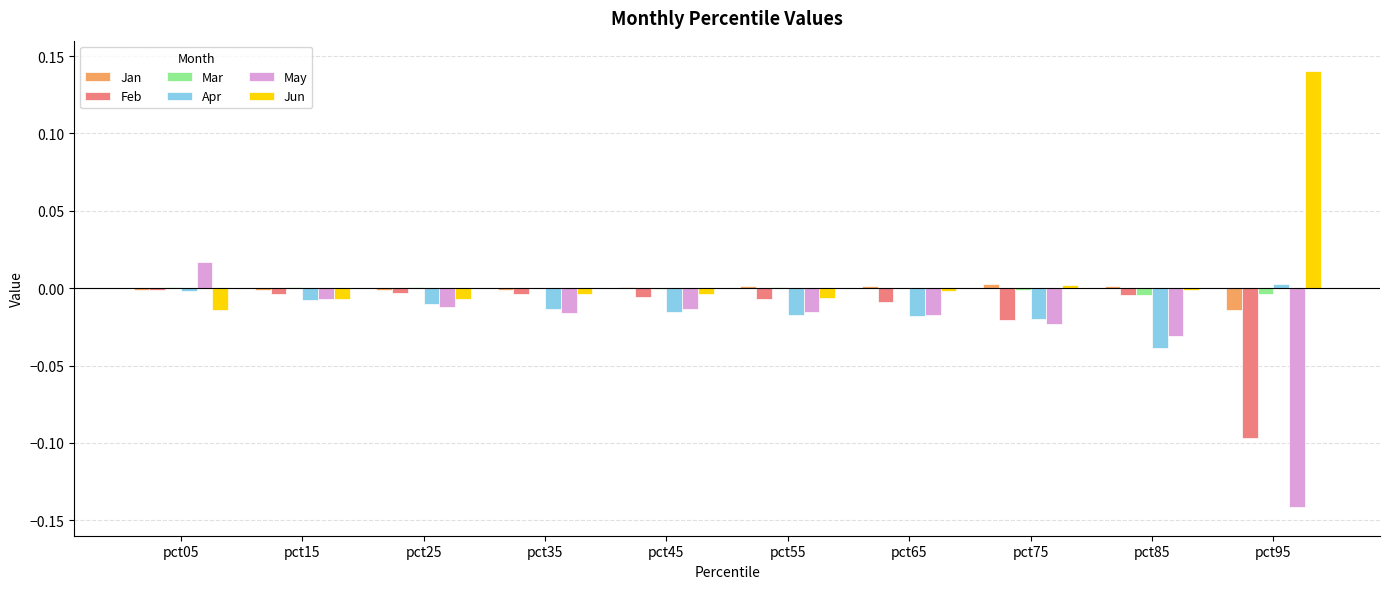

Count the number of categories in the chart.

10